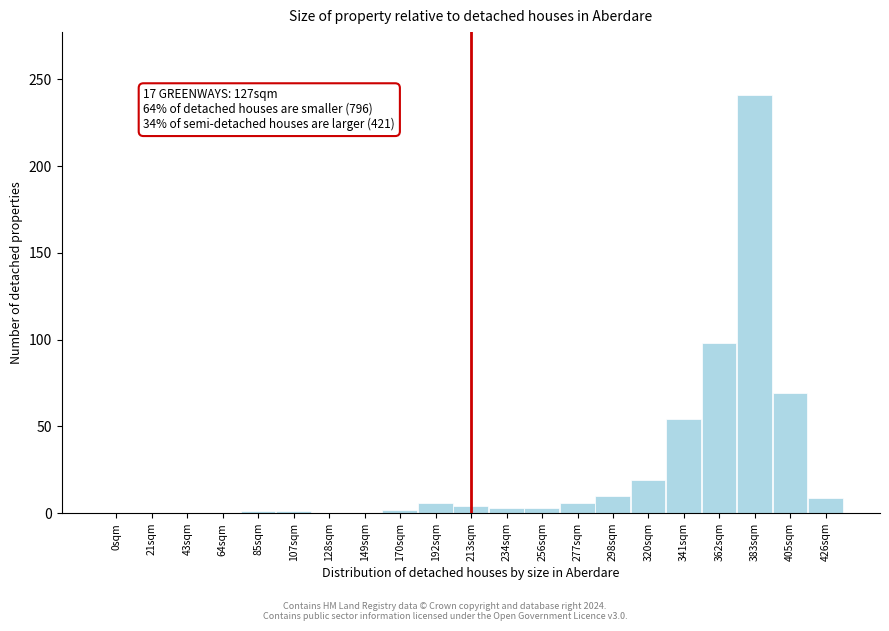

The chart shows a value of 3 at 234sqm. True or false?

True